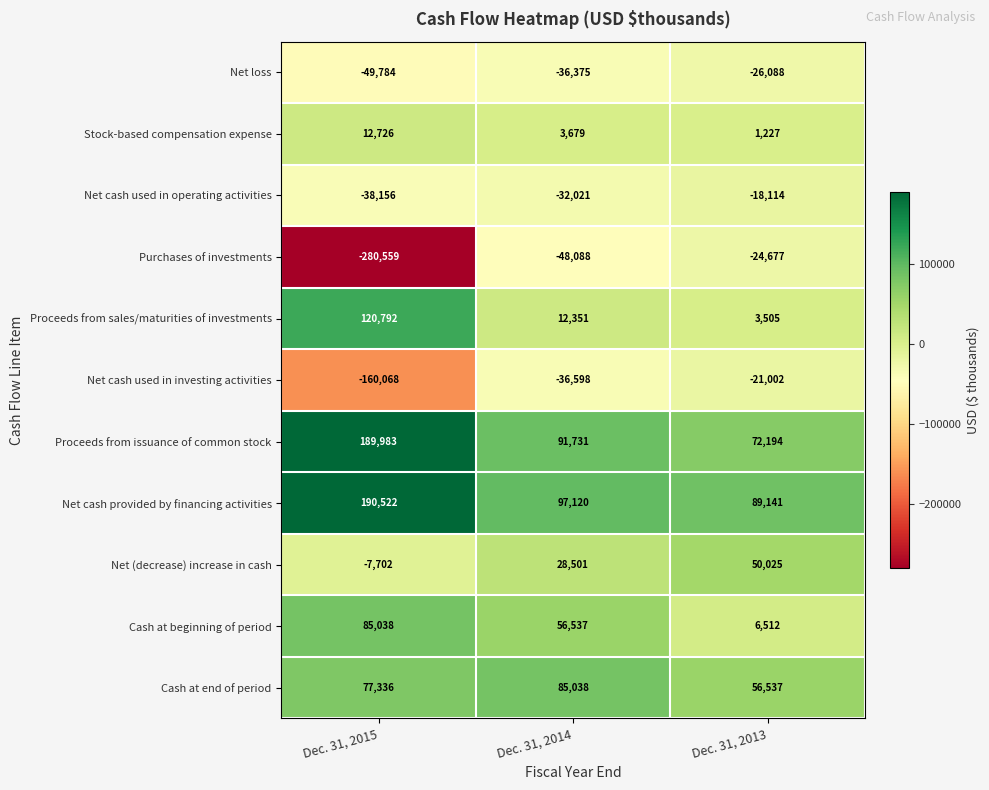

What is the average value of the Net (decrease) increase in cash series?

23608